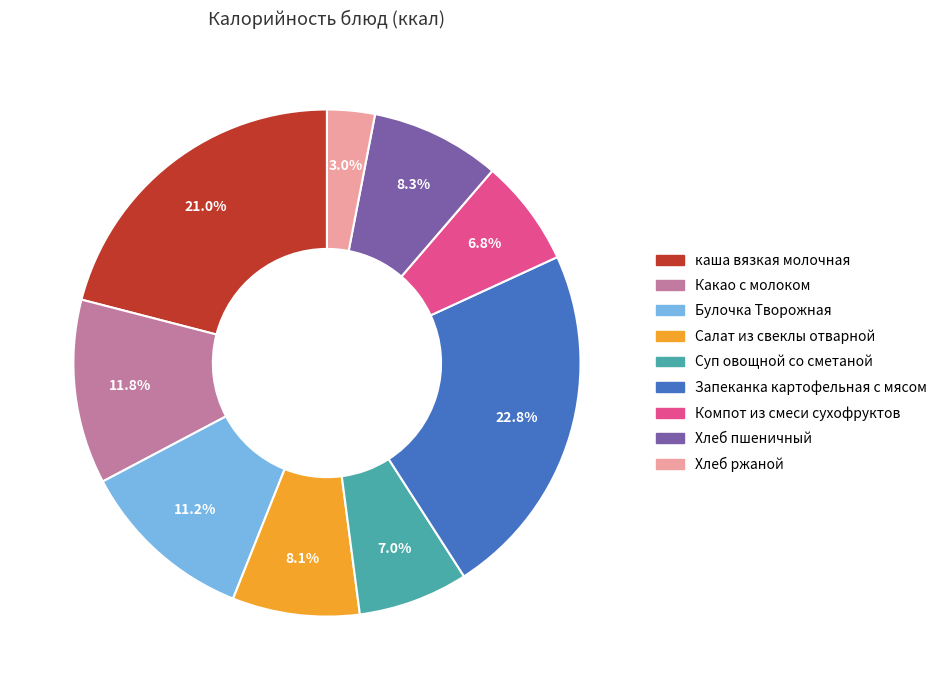

How much of the chart is everything except Хлеб пшеничный?

91.7%